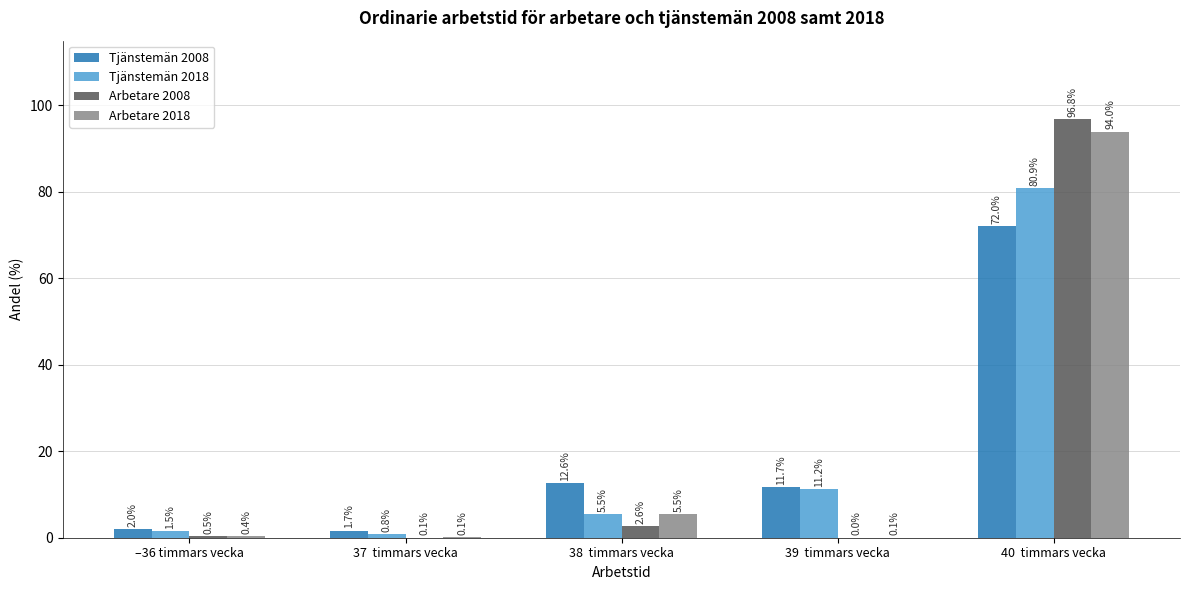

How many groups of bars are there?

5